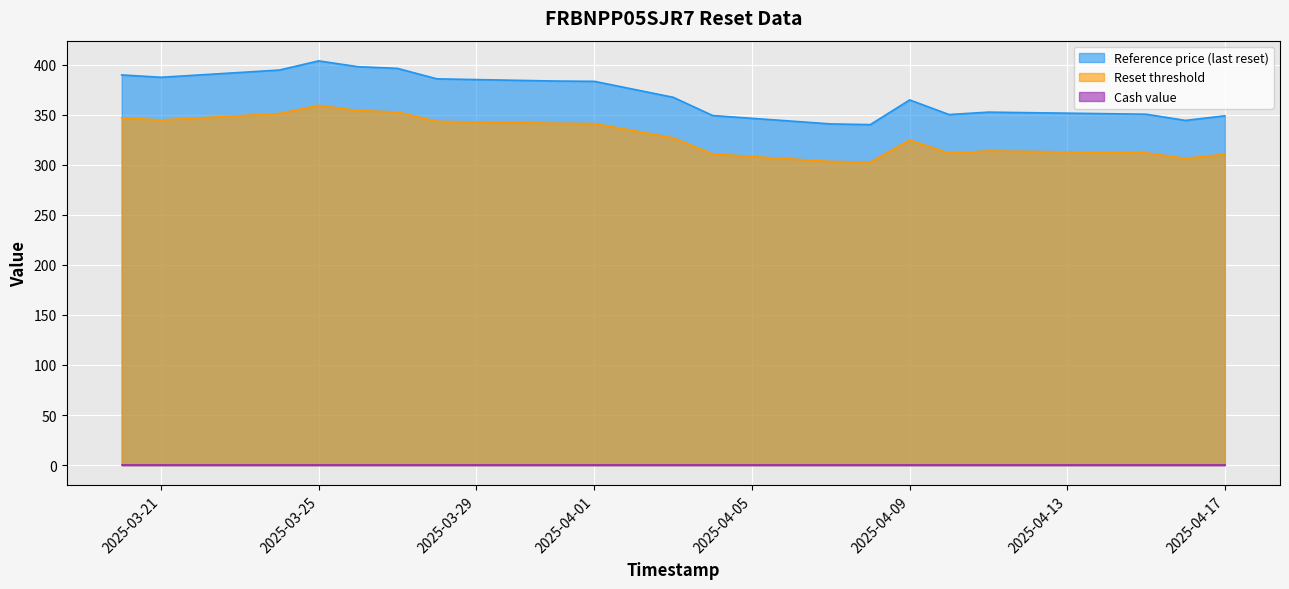

Which series has the widest spread of values?

Reference price (last reset)